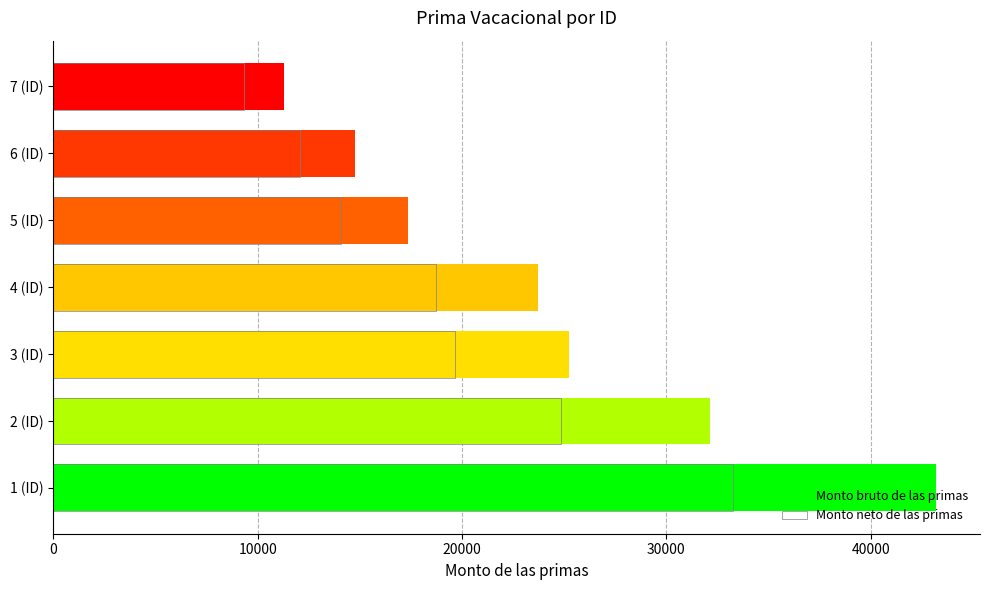

Reading right to left, extract all data points from this chart.

Monto bruto de las primas: 11302.1	14771.3	17355.4	23739.7	25229.4	32131.3	43191.6
Monto neto de las primas: 9351.6	12070.9	14102.4	18715.7	19634.7	24829.9	33246.2